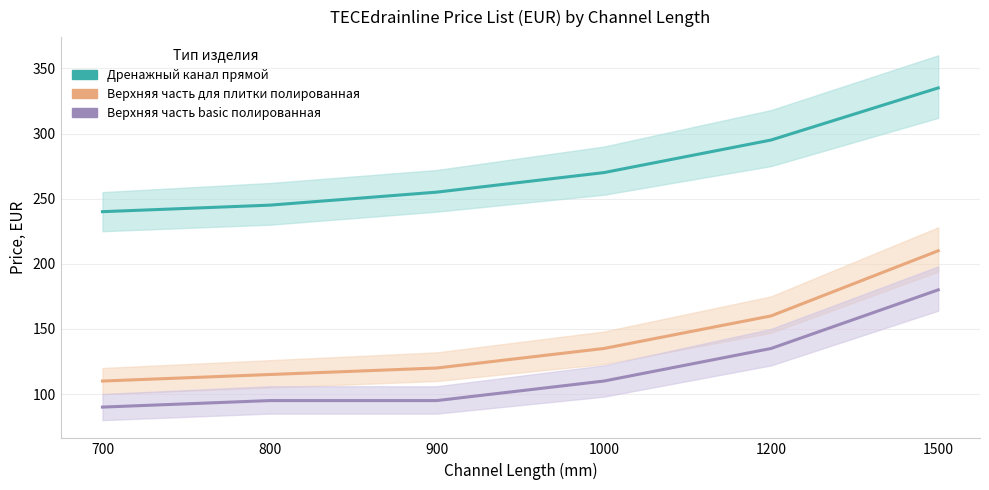

True or false: Дренажный канал прямой has a value of 255 at 900.

True